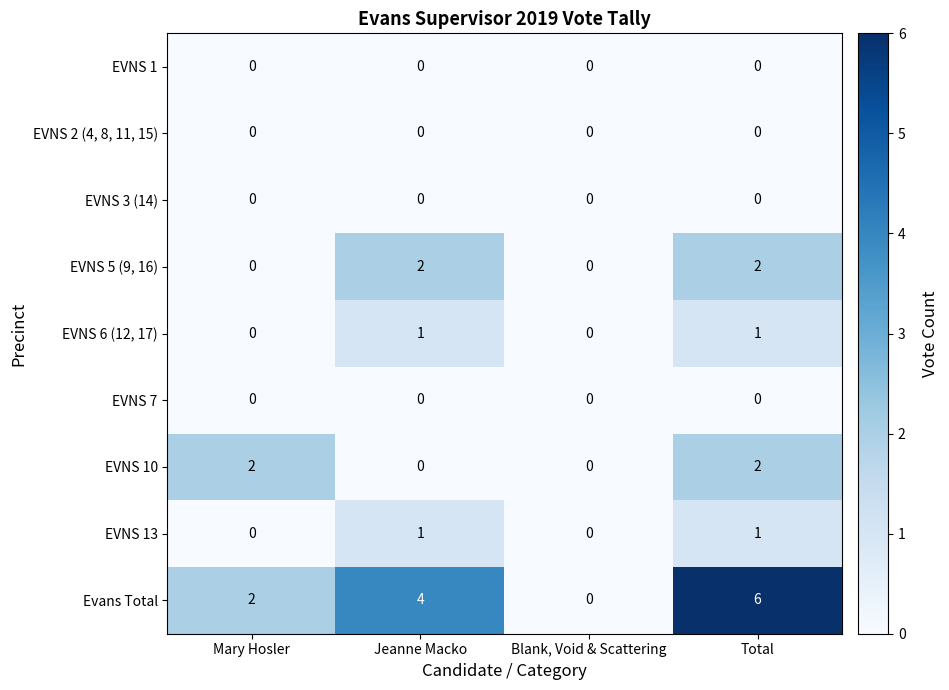

Which series has the largest total across all categories?

Evans Total